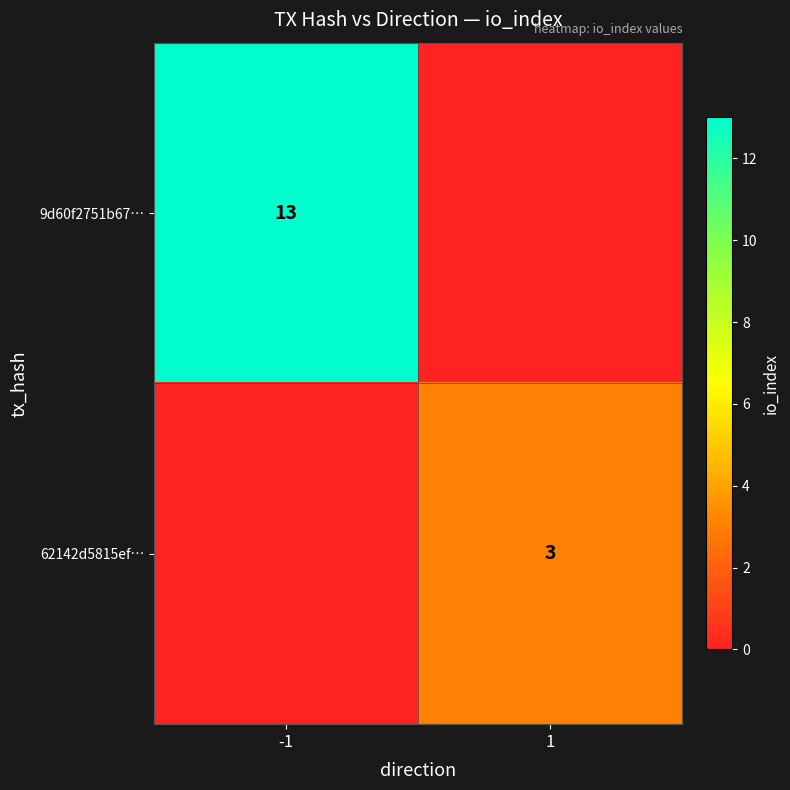

Is the value of 9d60f2751b67… at -1 greater than the value of 62142d5815ef… at 1?

Yes